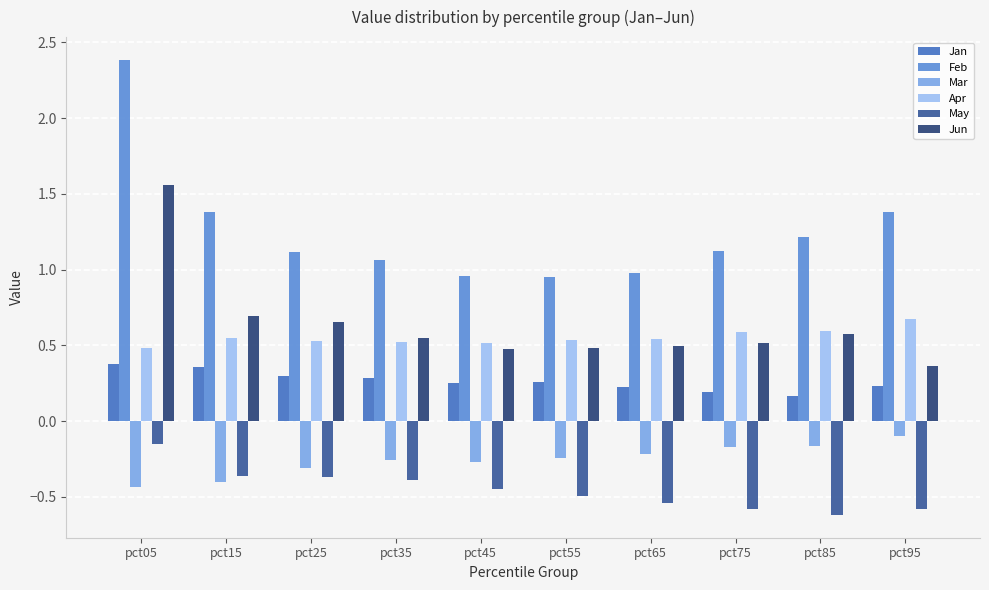

How many data points does each series have?

10